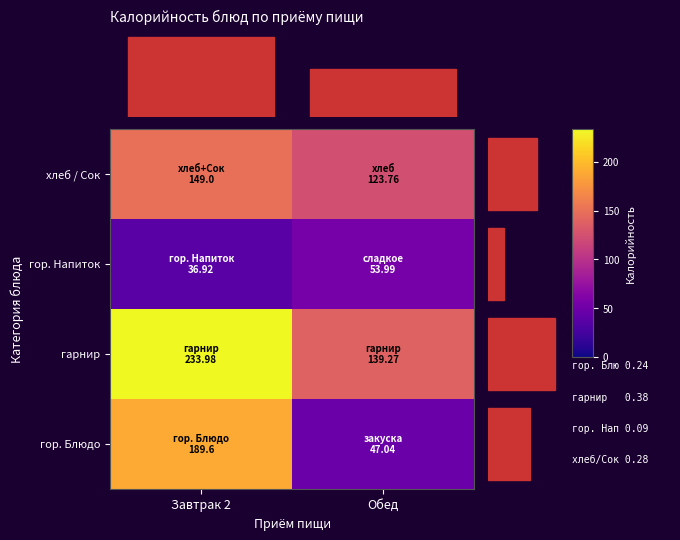

Reading left to right, what are all the values shown in this chart?

гор. Блюдо: Завтрак 2=189.6	Обед=47.0
гарнир: Завтрак 2=234.0	Обед=139.3
гор. Напиток: Завтрак 2=36.9	Обед=54.0
хлеб / Сок: Завтрак 2=149.0	Обед=123.8